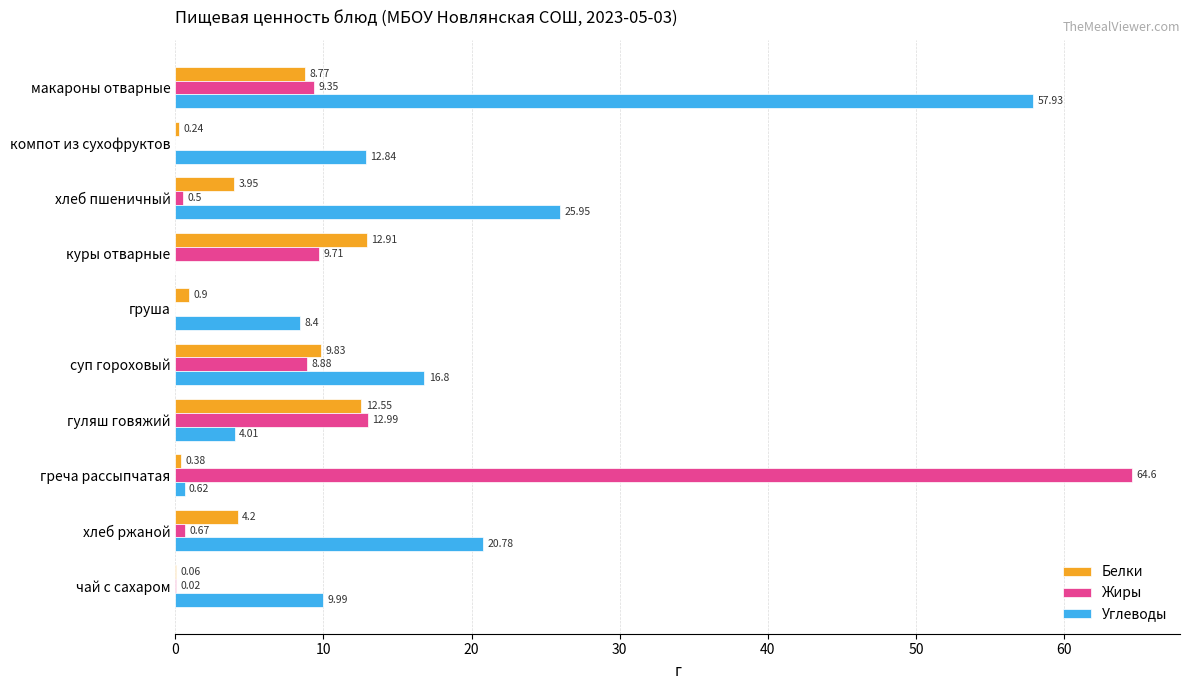

How many data points does each series have?

10